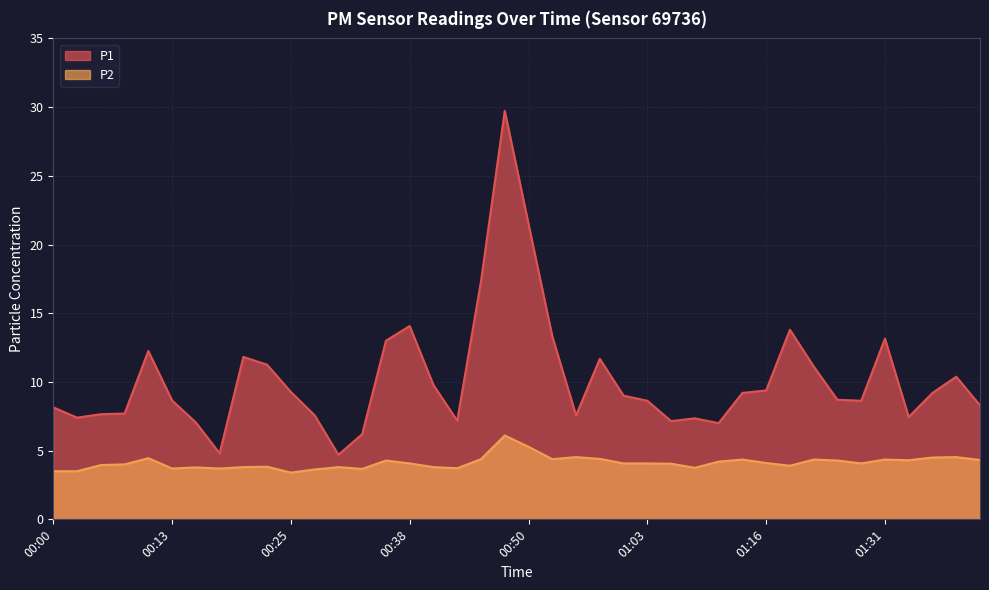

Rank the series by their average value, from highest to lowest.

P1, P2